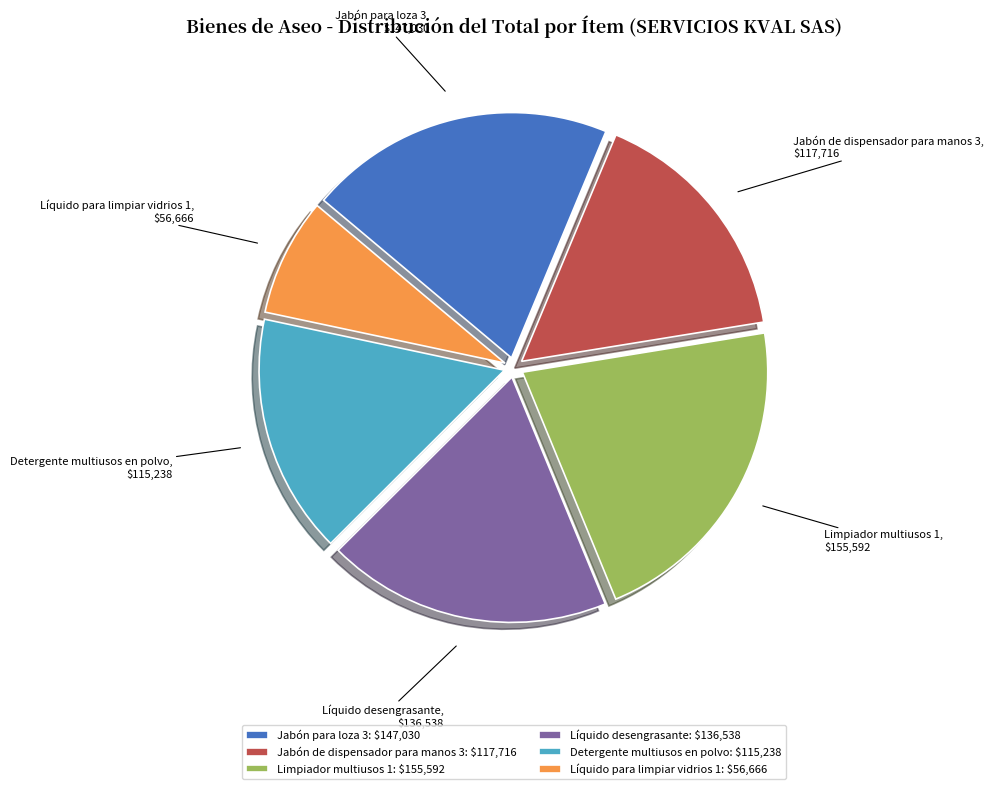

Is there any slice that represents more than half of the pie?

No